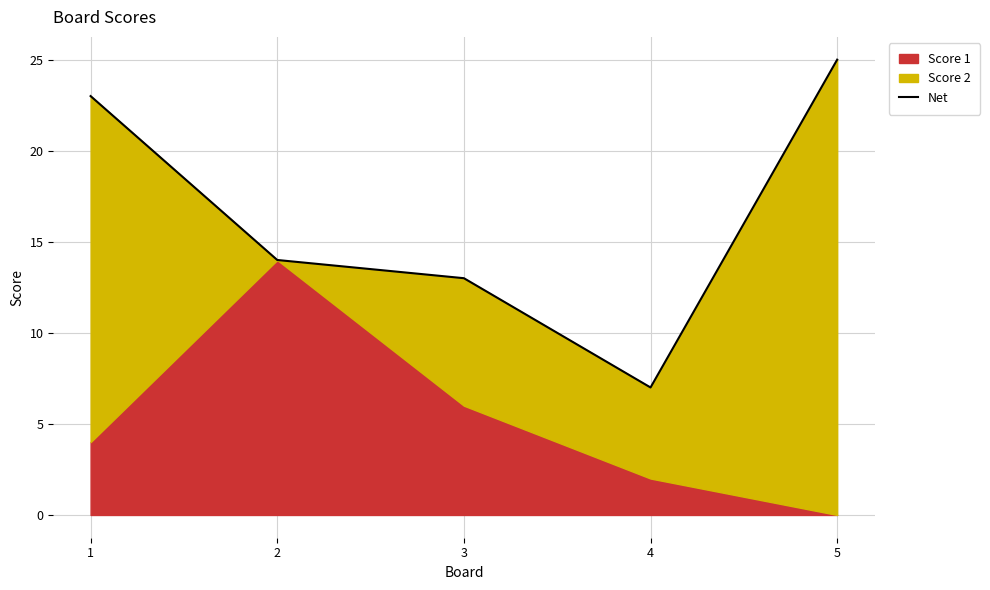

What is the sum of all values?

82